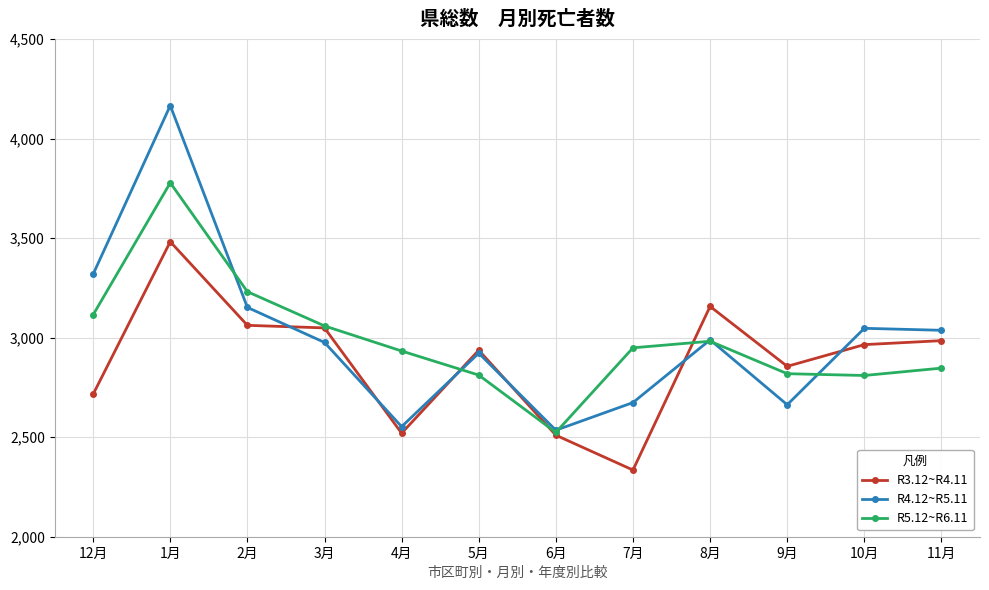

At how many categories does at least one series exceed 4093?

1